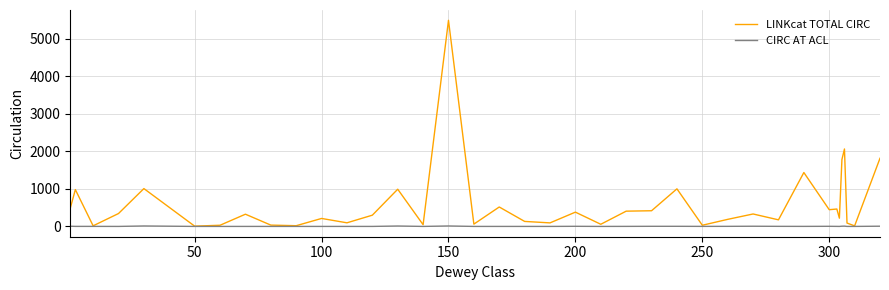

Which series has the largest total across all categories?

LINKcat TOTAL CIRC